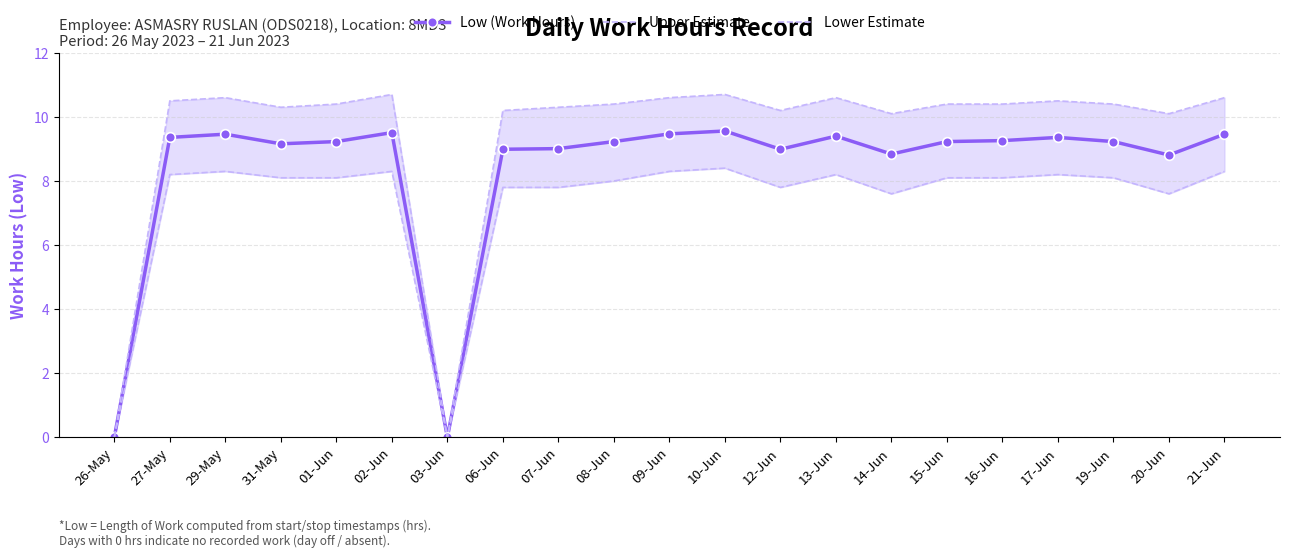

Reading left to right, what are all the values shown in this chart?

Low (Work Hours): 0.0	9.4	9.5	9.2	9.2	9.5	0.0	9.0	9.0	9.2	9.5	9.6	9.0	9.4	8.8	9.2	9.3	9.4	9.2	8.8	9.5
Upper Estimate: 0.0	10.5	10.6	10.3	10.4	10.7	0.0	10.2	10.3	10.4	10.6	10.7	10.2	10.6	10.1	10.4	10.4	10.5	10.4	10.1	10.6
Lower Estimate: 0.0	8.2	8.3	8.1	8.1	8.3	0.0	7.8	7.8	8.0	8.3	8.4	7.8	8.2	7.6	8.1	8.1	8.2	8.1	7.6	8.3